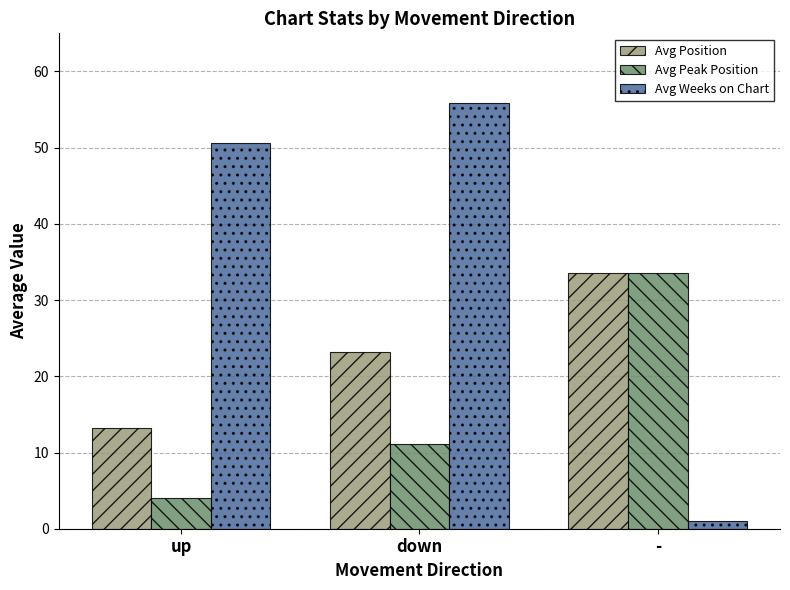

What is the total value across all series at -?

68.1